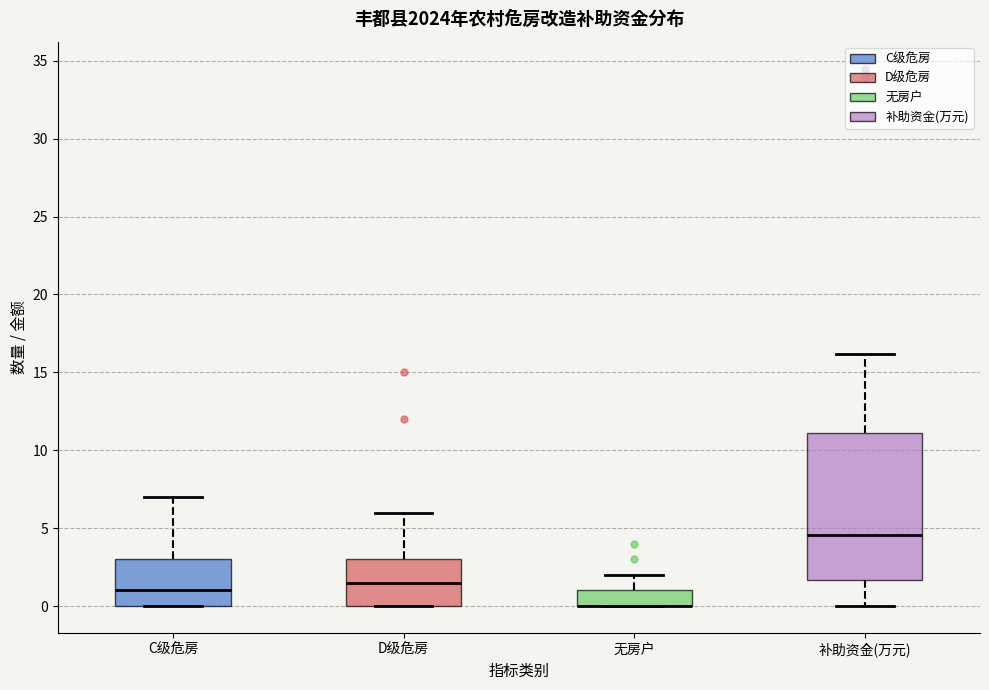

Where does the median line of the box for C级危房 sit on the y-axis? The values are not printed on the chart, so give them approximately, as read against the axis.

1.0